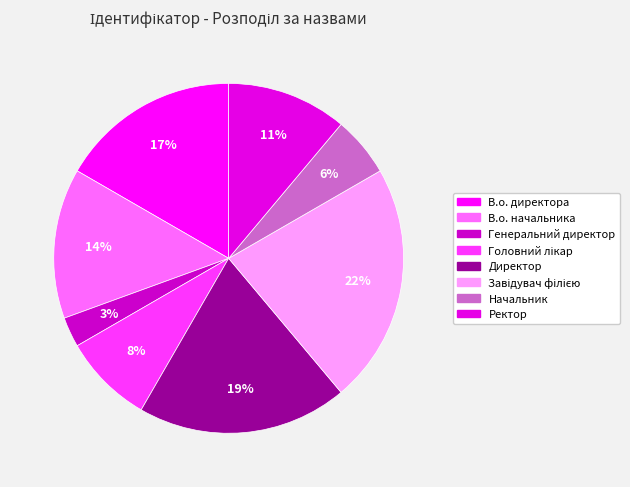

True or false: Головний лікар accounts for 16% of the total.

False